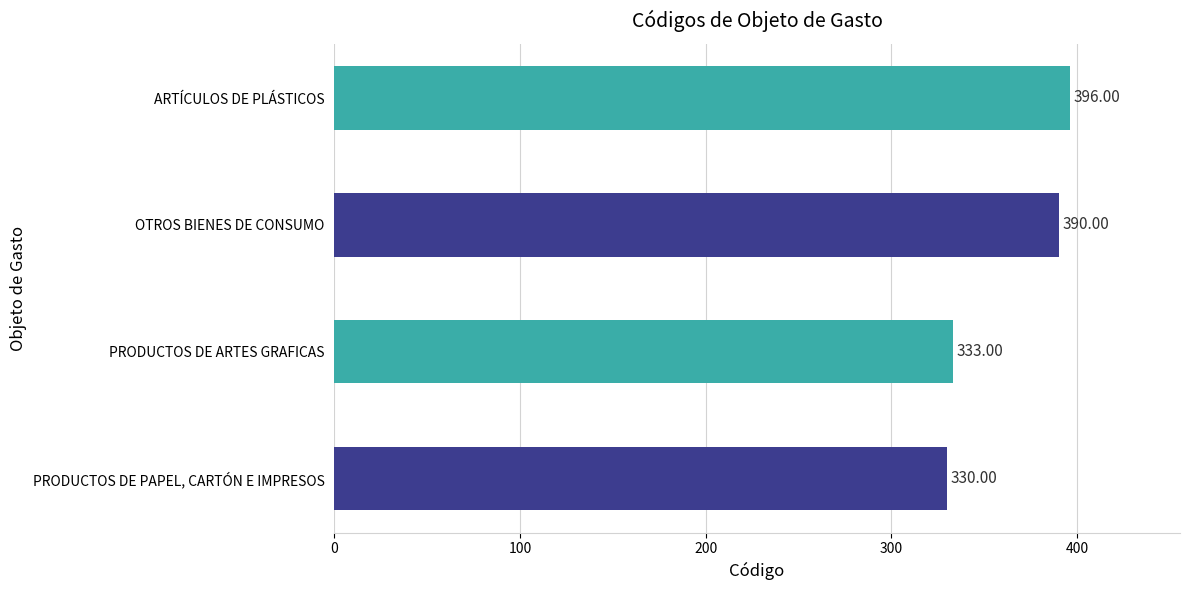

Count the number of categories in the chart.

4